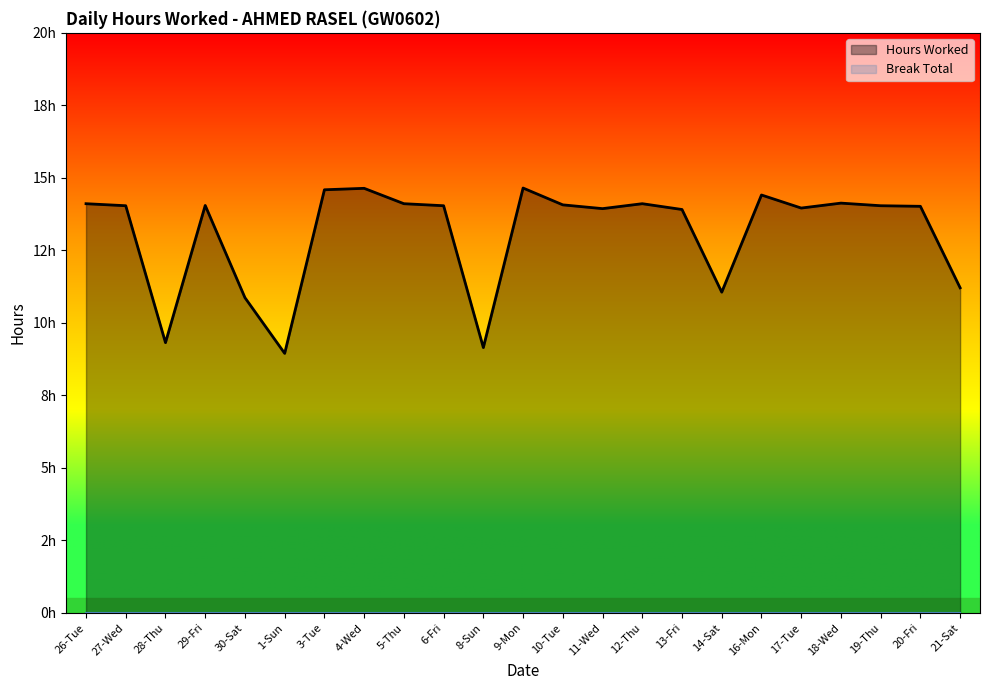

What is the difference between the values at 8-Sun and 5-Thu?

5.0